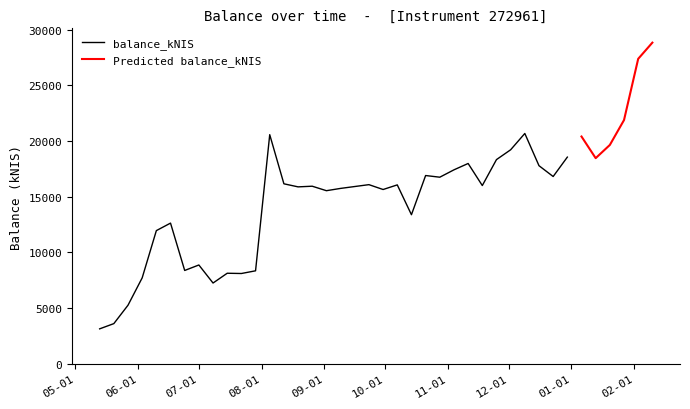

What is the value of the 5th point from the left?

11953.0